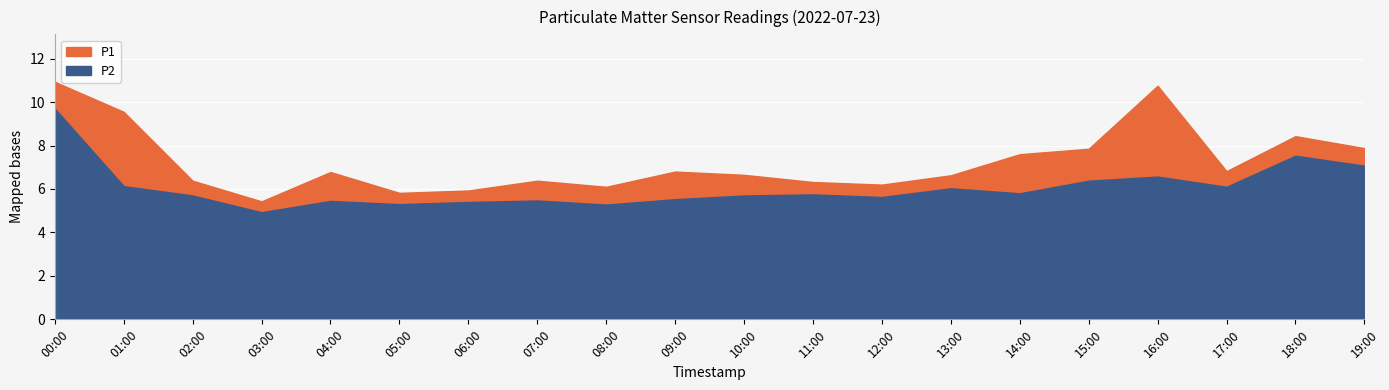

At 04:00, list the series in order from smallest to largest.

P2, P1